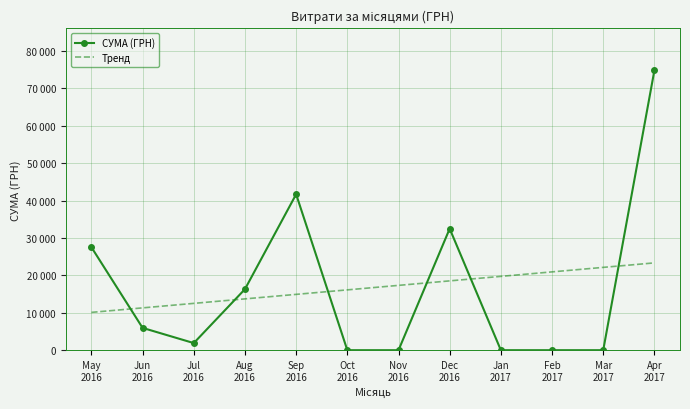

What is the value of the СУМА (ГРН) point at the 3rd from the left?

1899.8